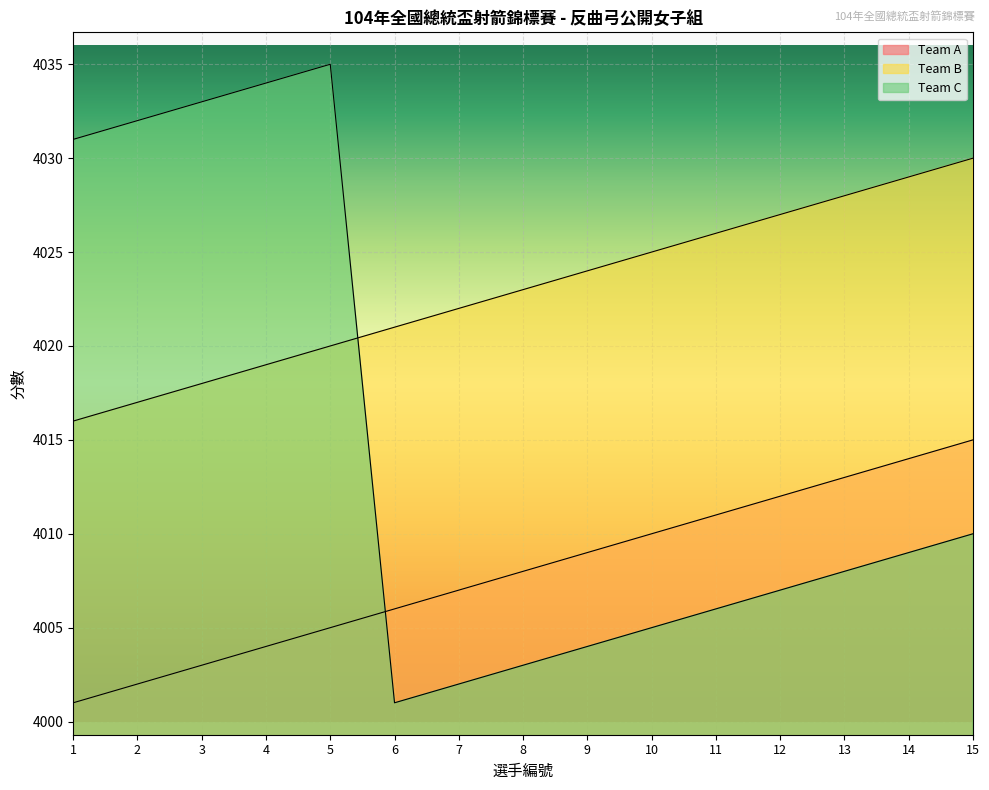

What is the difference between the highest and lowest values at 9?

20